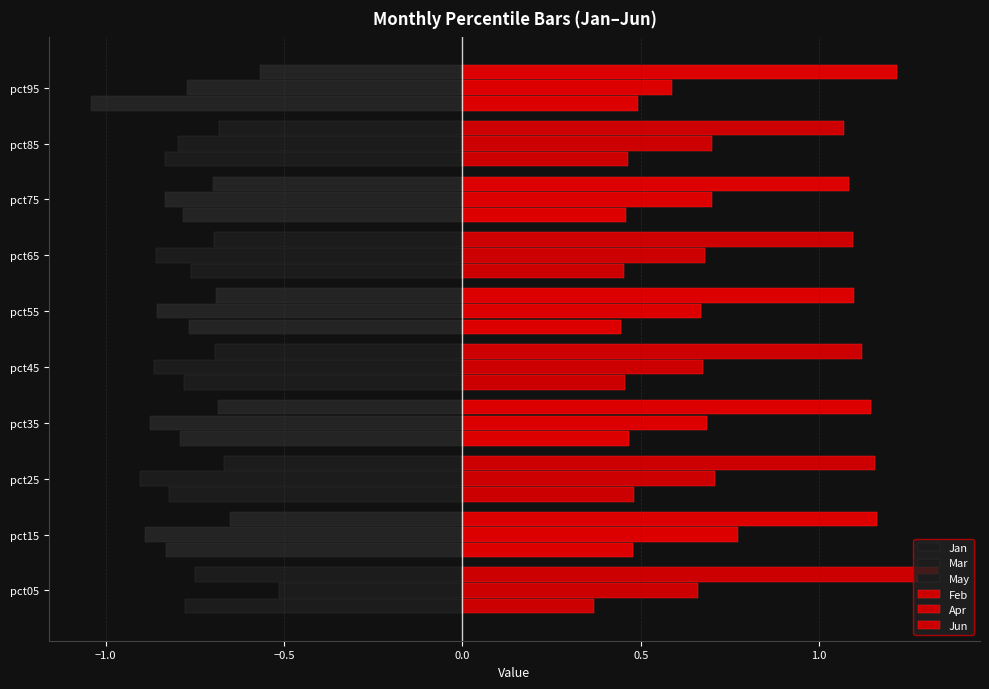

What is the sum of the Apr values at pct65 and pct25?

1.4